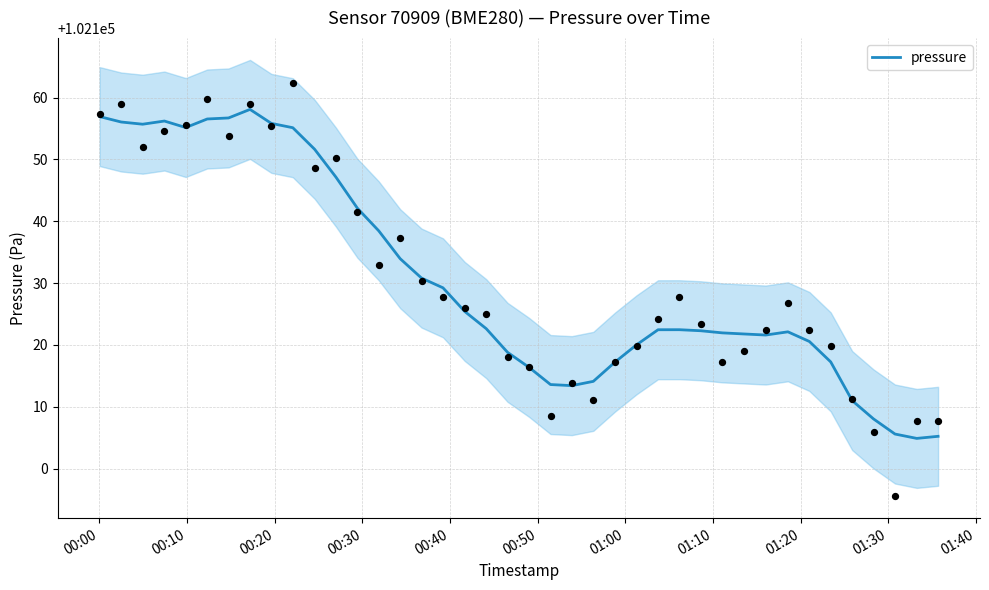

What is the lowest value of the pressure series?

102104.9